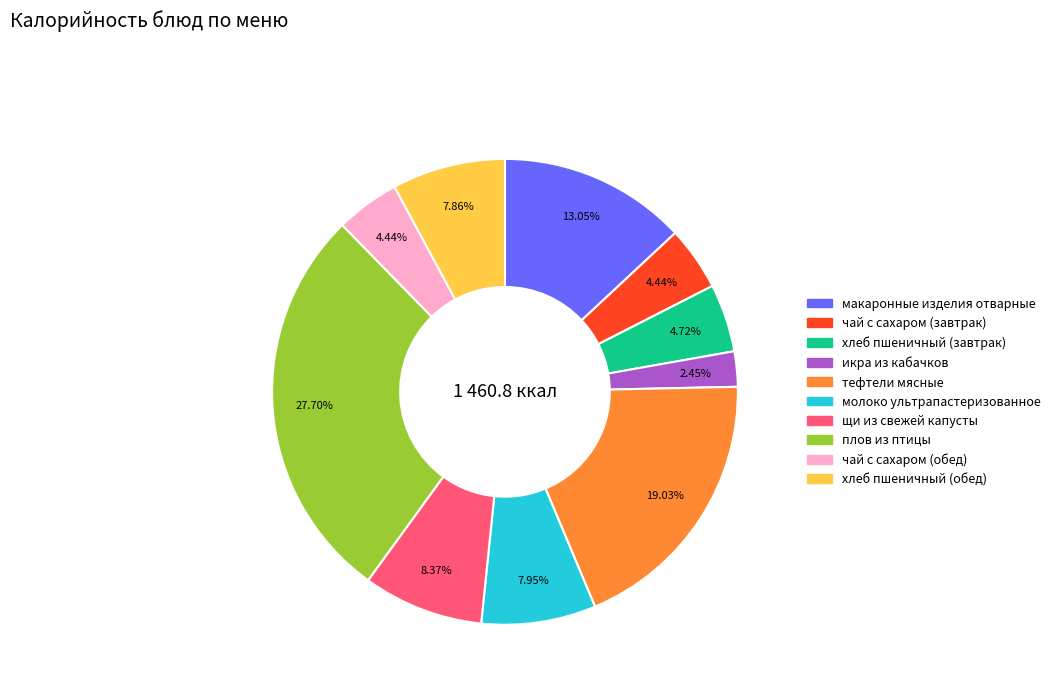

Count the number of slices in the pie.

10